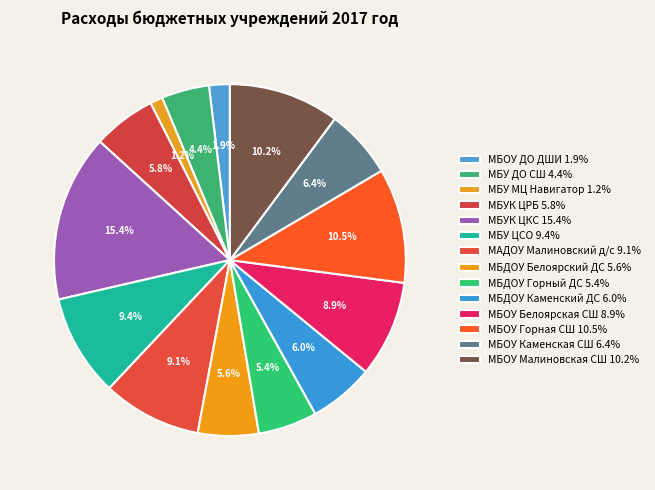

Count the number of slices in the pie.

14